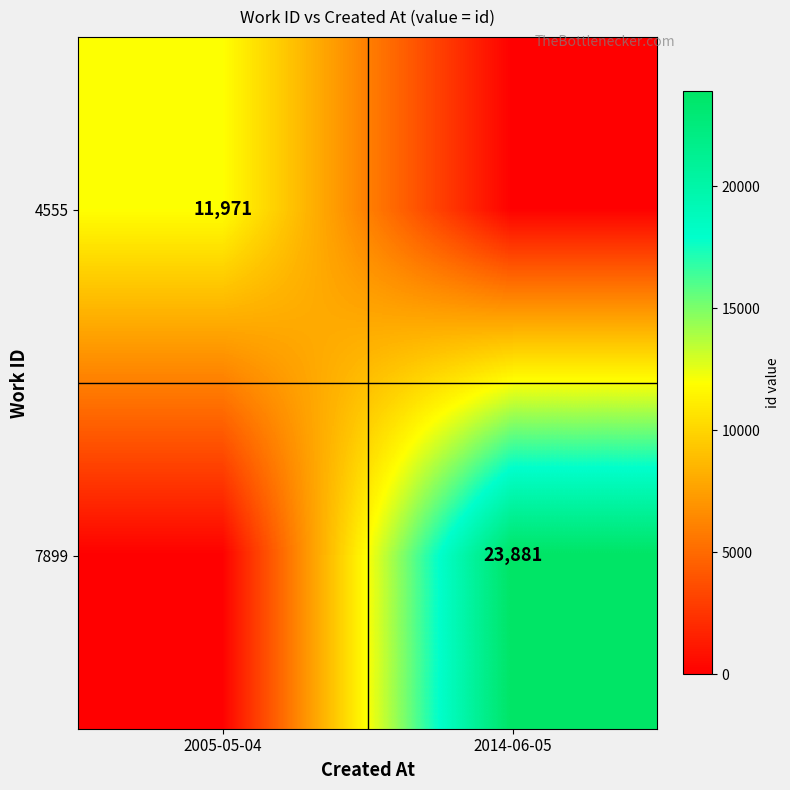

Is it true that 7899 equals 23881 at 2014-06-05?

True